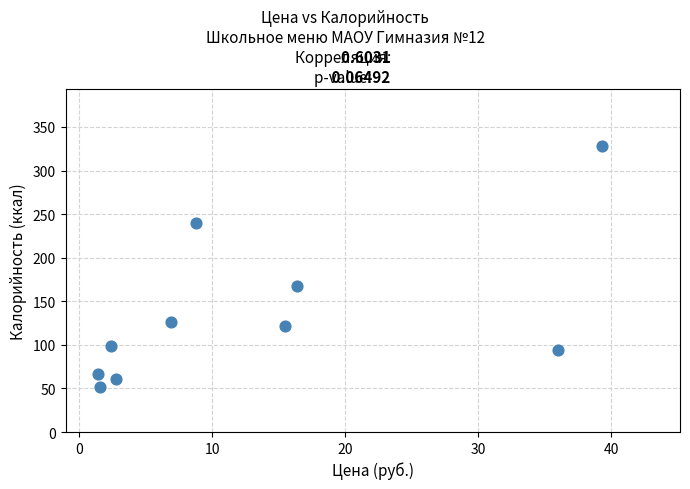

What is the average Y value?

136